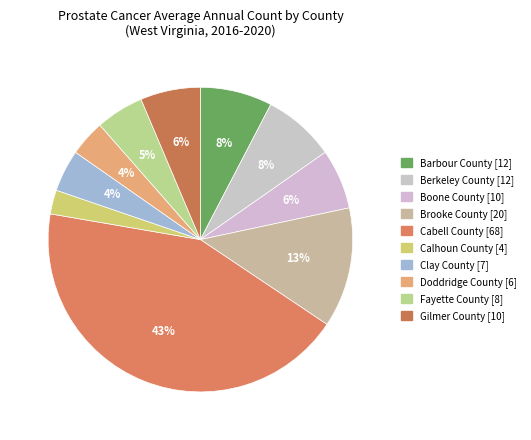

The Clay County slice represents 18% of the pie. True or false?

False